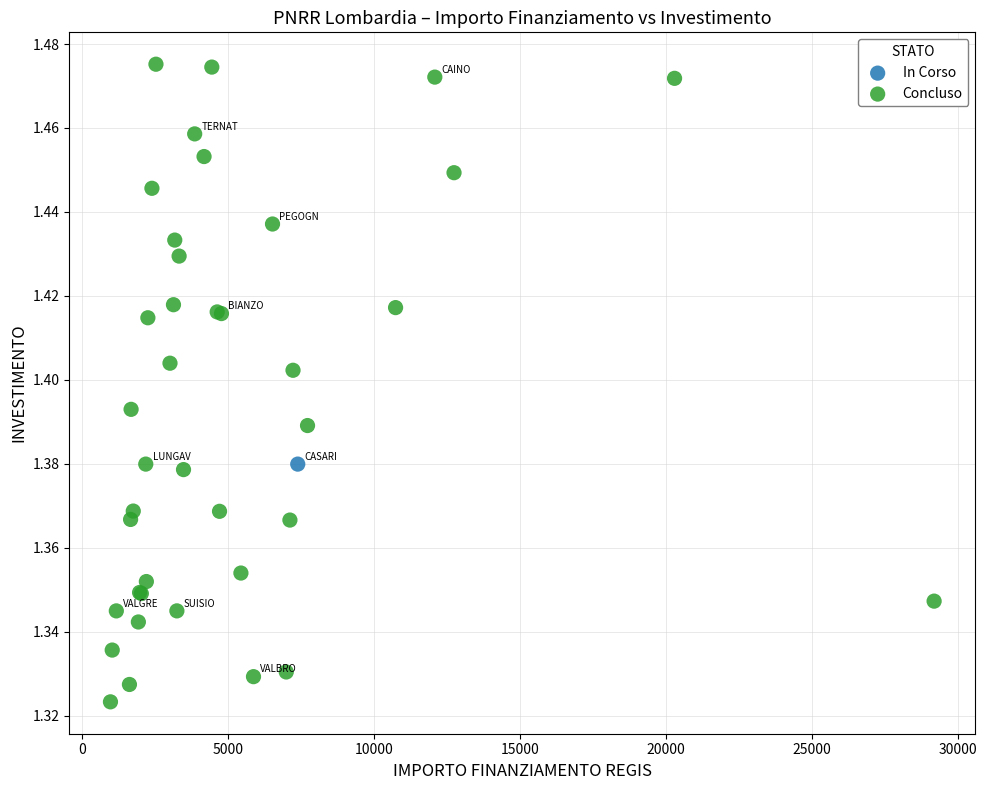

What are all the series names shown in the legend?

In Corso, Concluso